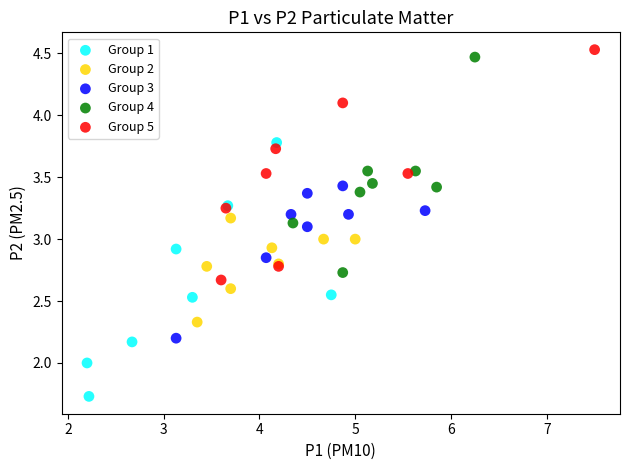

Which series has the largest Y range (max minus min)?

Group 1